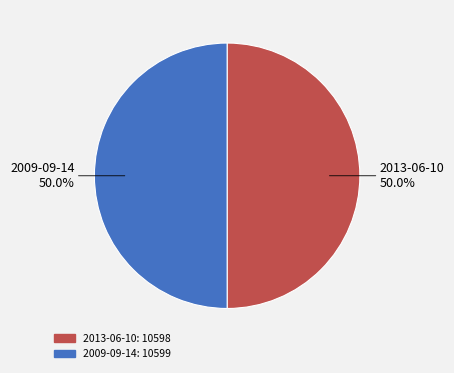

To the nearest percent, what is the average slice percentage?

50%